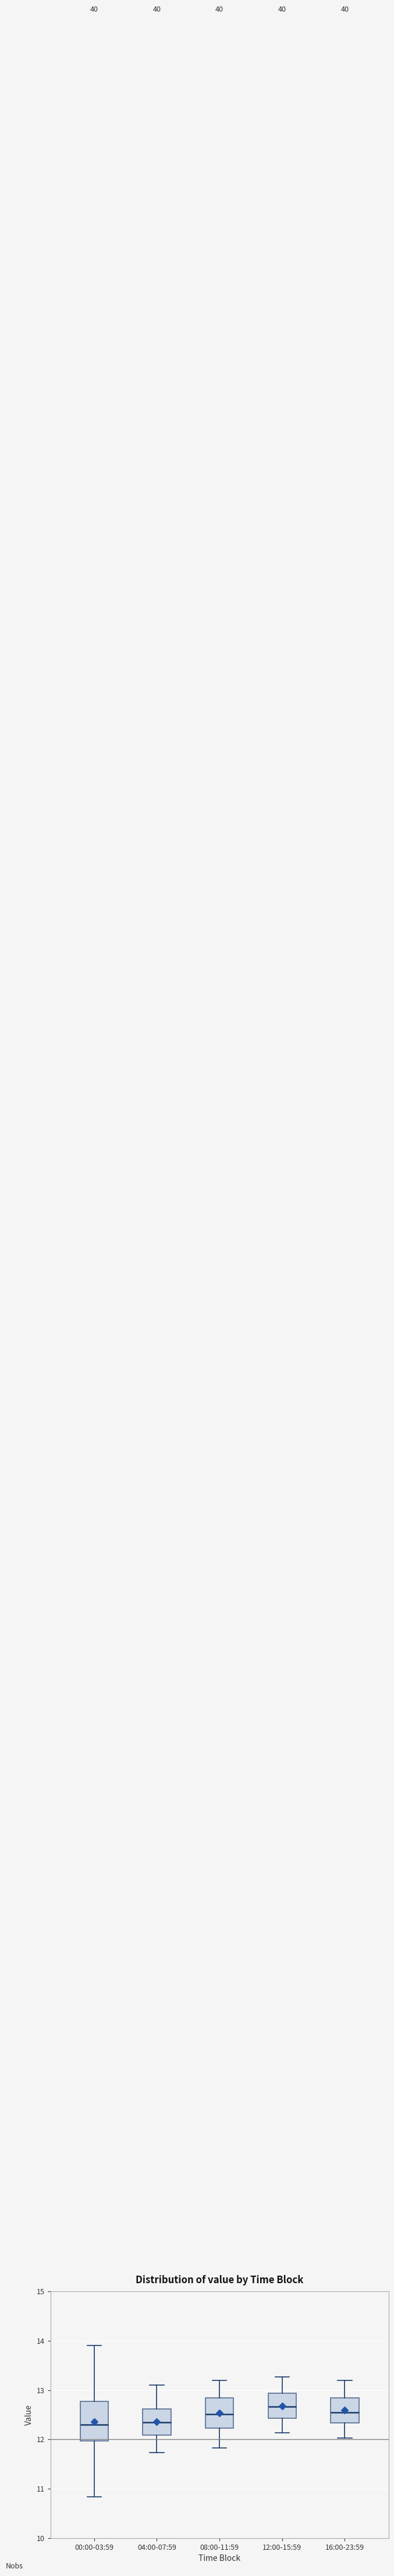

Where does the lower whisker of the box for 00:00-03:59 end on the y-axis? The values are not printed on the chart, so give them approximately, as read against the axis.

10.8